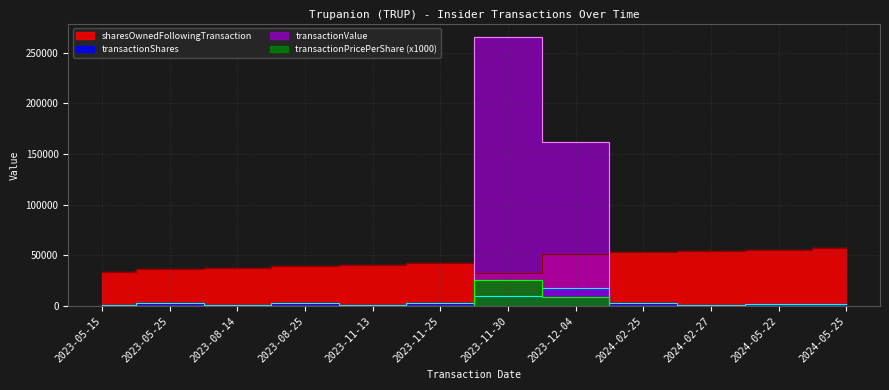

What are all the series names shown in the legend?

sharesOwnedFollowingTransaction, transactionShares, transactionPricePerShare, transactionValue